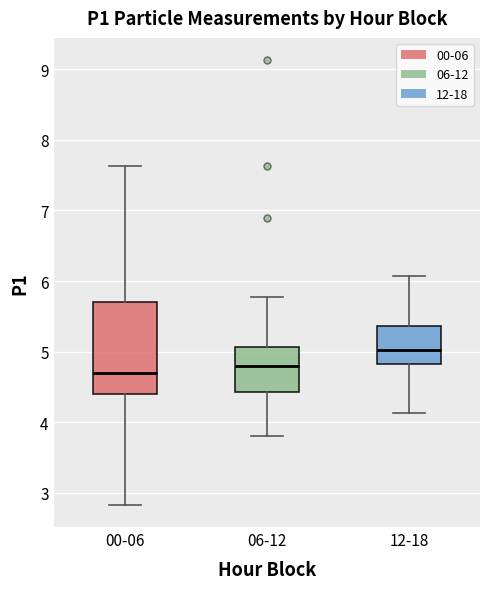

Reading left to right, read every box against the y-axis: the position of its median line, the range the box covers, and the ends of its whiskers. The values are not printed on the chart, so give them approximately, as read against the axis.

00-06: median 4.7, box 4.4 to 5.7, whiskers 2.8 to 7.6
06-12: median 4.8, box 4.4 to 5.1, whiskers 3.8 to 5.8
12-18: median 5.0, box 4.8 to 5.4, whiskers 4.1 to 6.1